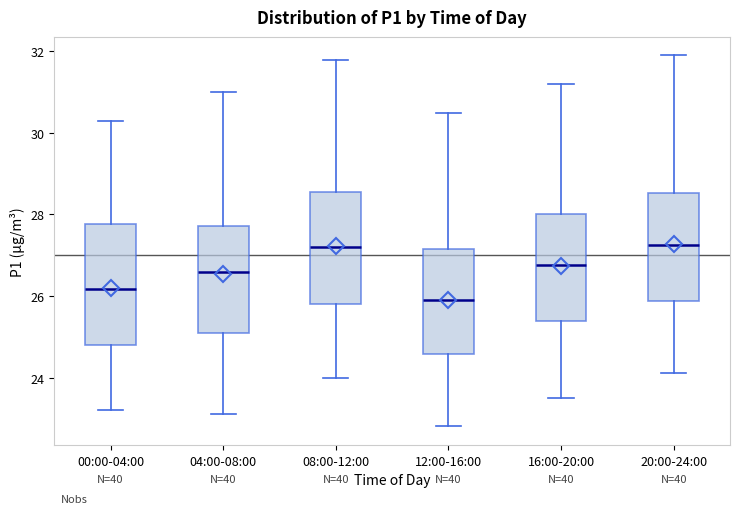

Reading left to right, transcribe this box plot: for each box, give where its median line is, the range the box spans, and where its two whiskers end, as read against the y-axis. The values are not printed on the chart, so give them approximately, as read against the axis.

00:00-04:00: median 26.2, box 24.8 to 27.8, whiskers 23.2 to 30.4
04:00-08:00: median 26.6, box 25.2 to 27.8, whiskers 23.2 to 31.0
08:00-12:00: median 27.2, box 25.8 to 28.6, whiskers 24.0 to 31.8
12:00-16:00: median 26.0, box 24.6 to 27.2, whiskers 22.8 to 30.6
16:00-20:00: median 26.8, box 25.4 to 28.0, whiskers 23.6 to 31.2
20:00-24:00: median 27.2, box 25.8 to 28.6, whiskers 24.2 to 32.0